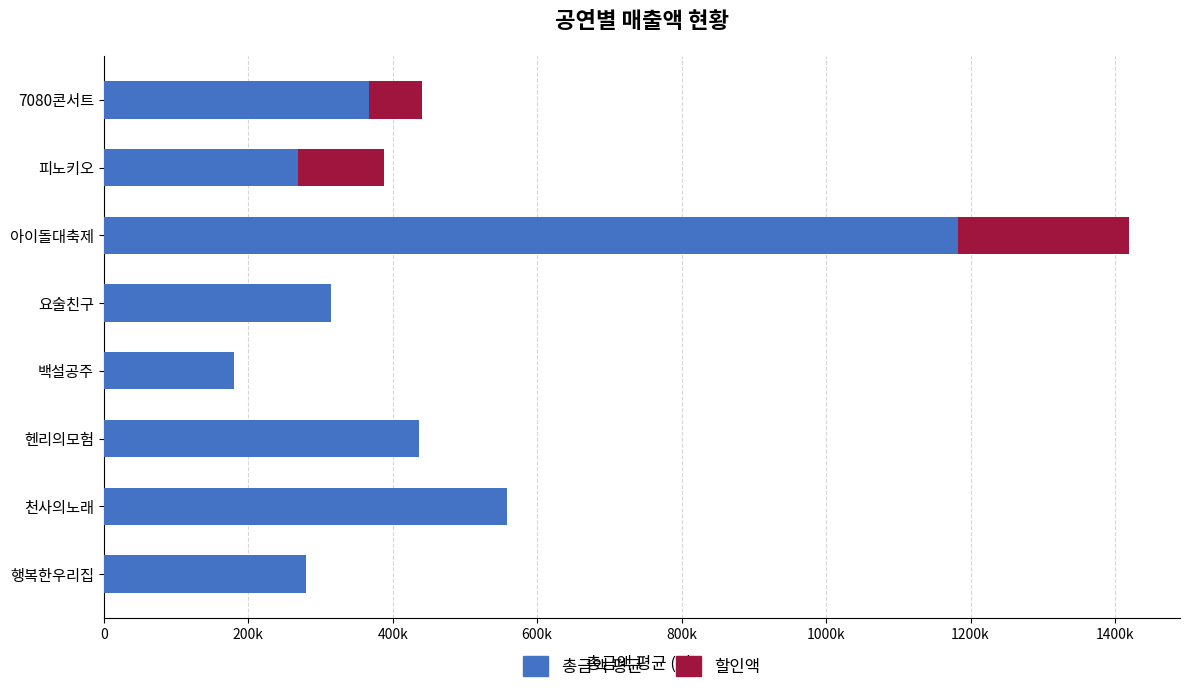

Reading left to right, what are all the values shown in this chart?

총금액 평균: 367500	268650	1182500	315000	180000	437000	558000	280000
할인액: 73500	119400	236500	0	0	0	0	0